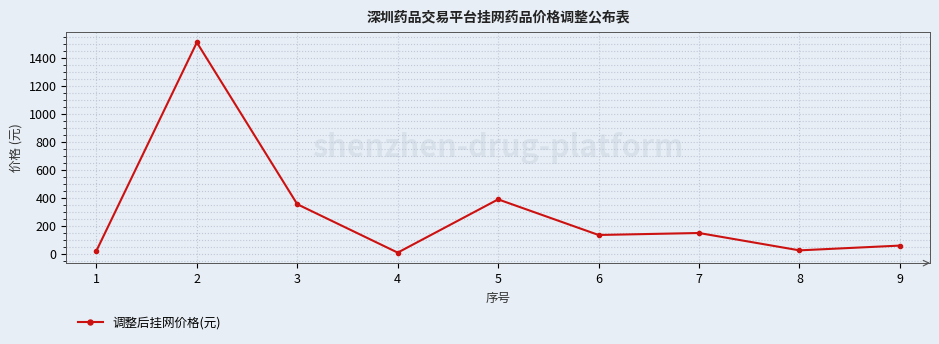

The value at 2 is 2109.4. True or false?

False